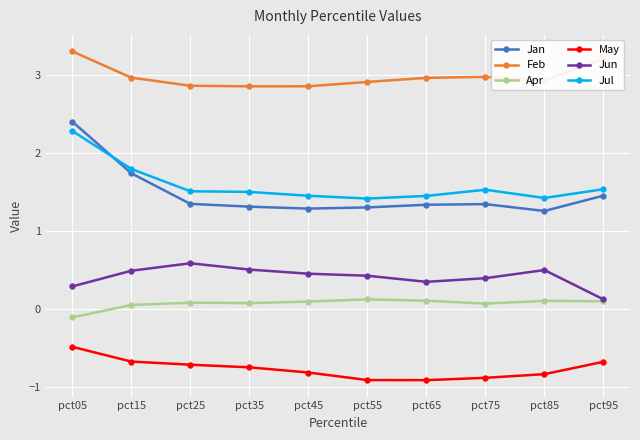

What is the total value across all series at pct25?

5.7